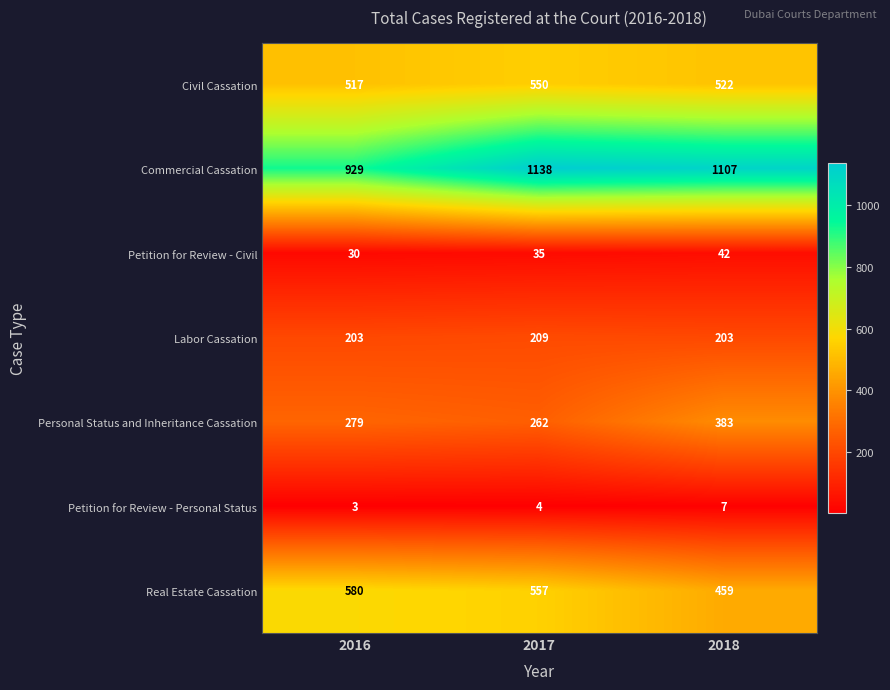

True or false: Petition for Review - Personal Status has a value of 7 at 2018.

True